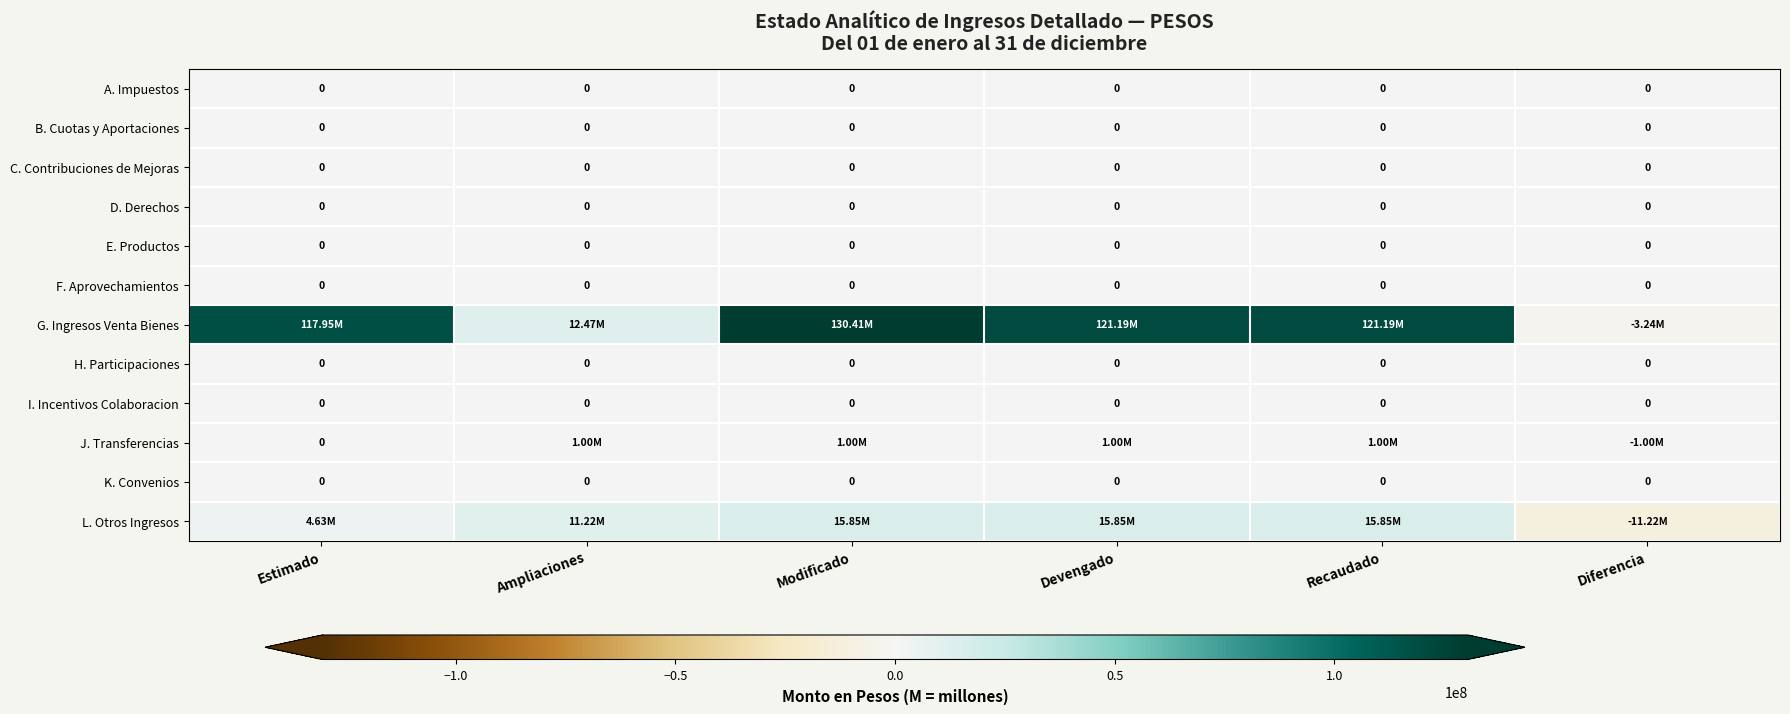

How many categories are shown in the chart?

6